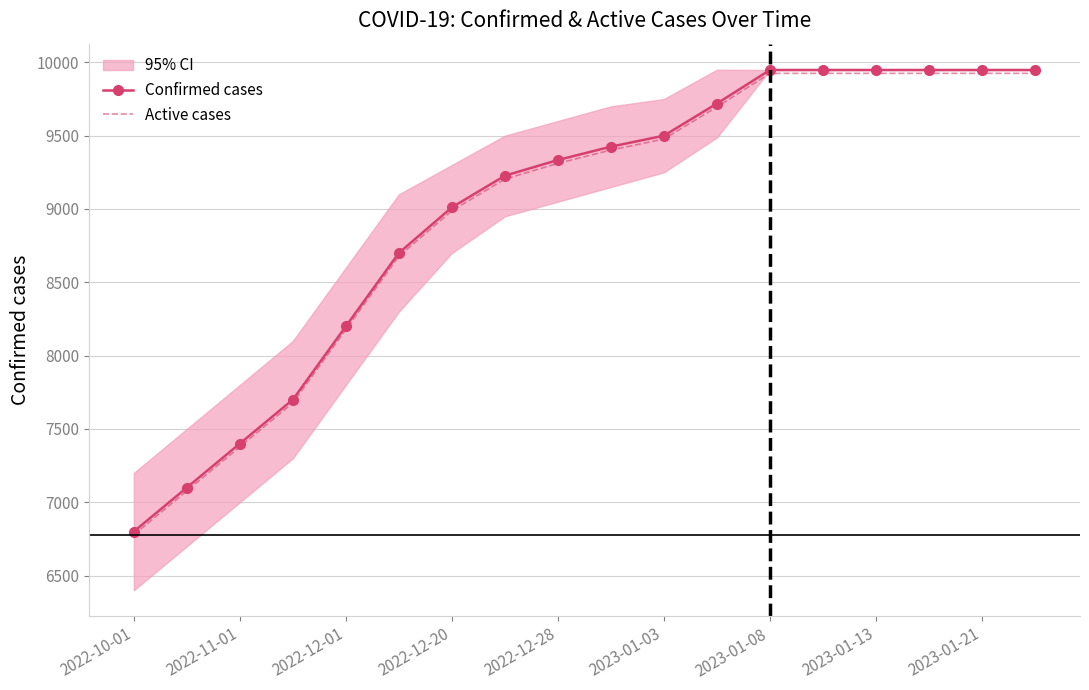

What is the average value of the Confirmed cases series?

8989